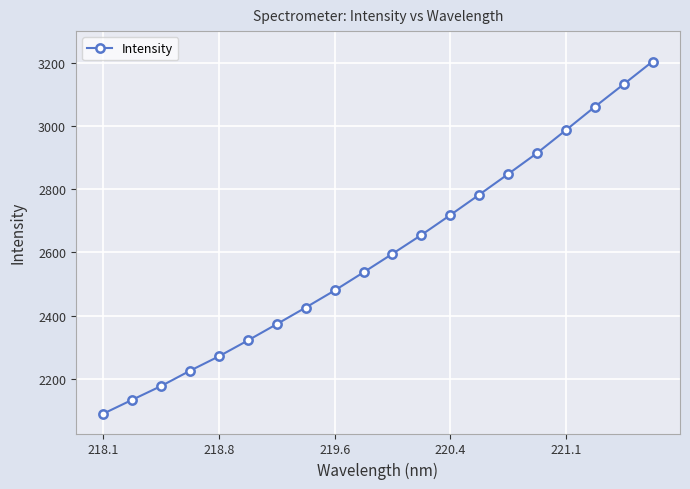

Does the chart display data point markers on the line(s)?

Yes